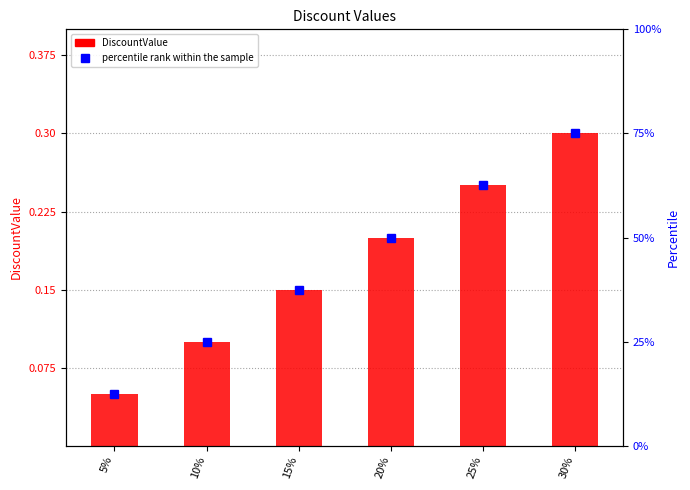

What is the difference between the maximum and second lowest values?

0.2